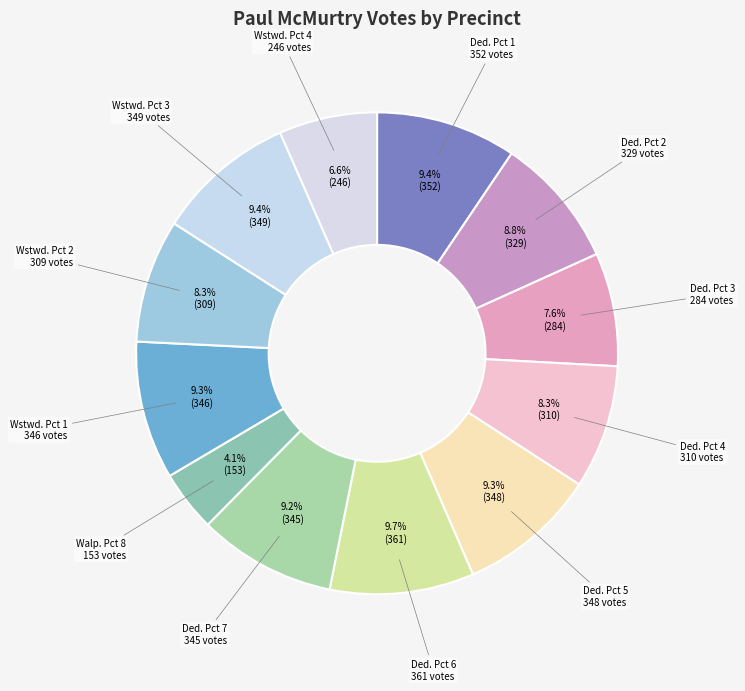

Count the number of slices in the pie.

12